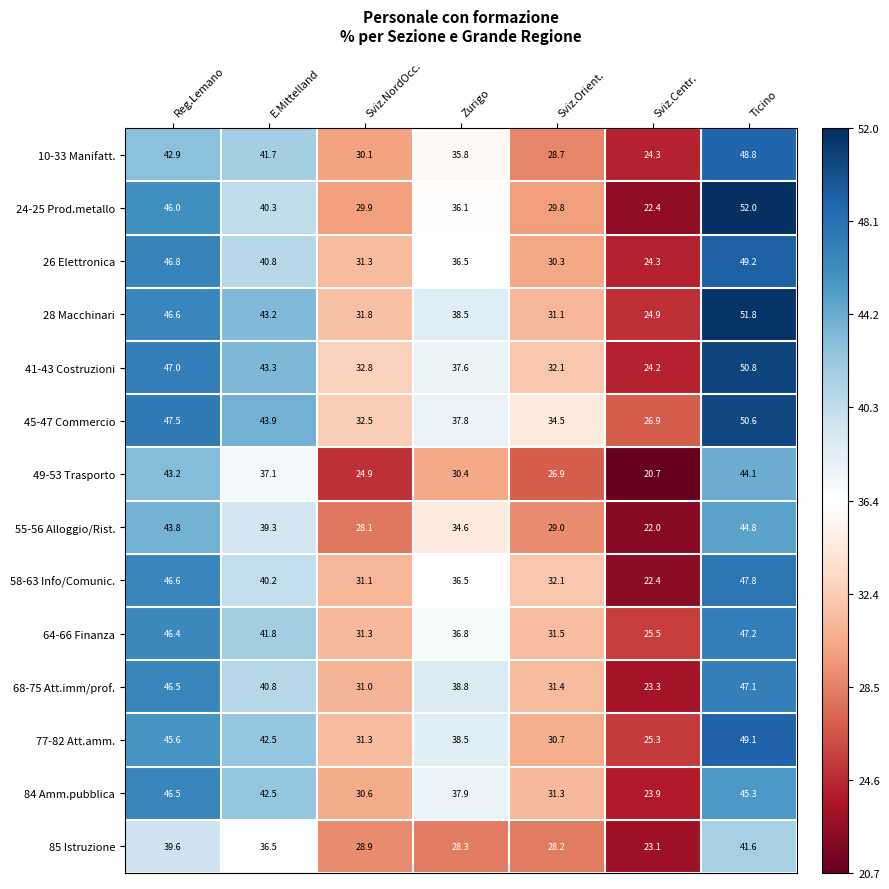

List the series in order of their peak value, highest first.

24-25 Prod.metallo, 28 Macchinari, 41-43 Costruzioni, 45-47 Commercio, 26 Elettronica, 77-82 Att.amm., 10-33 Manifatt., 58-63 Info/Comunic., 64-66 Finanza, 68-75 Att.imm/prof., 84 Amm.pubblica, 55-56 Alloggio/Rist., 49-53 Trasporto, 85 Istruzione